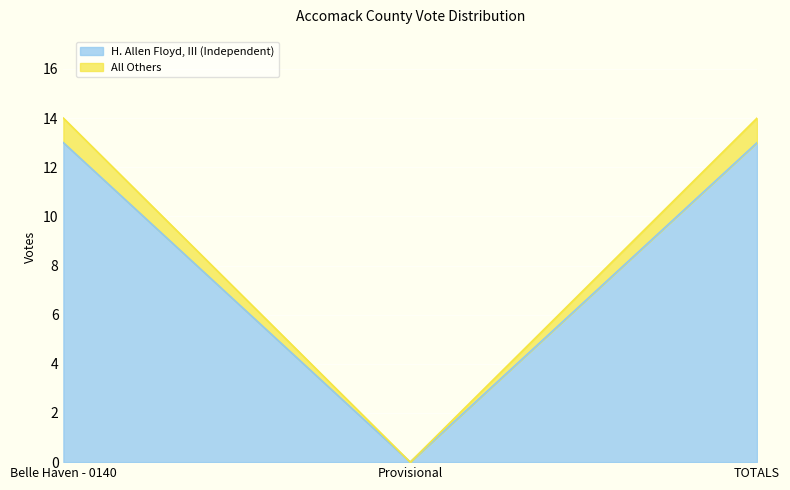

Between Belle Haven - 0140 and TOTALS, which is larger?

Belle Haven - 0140